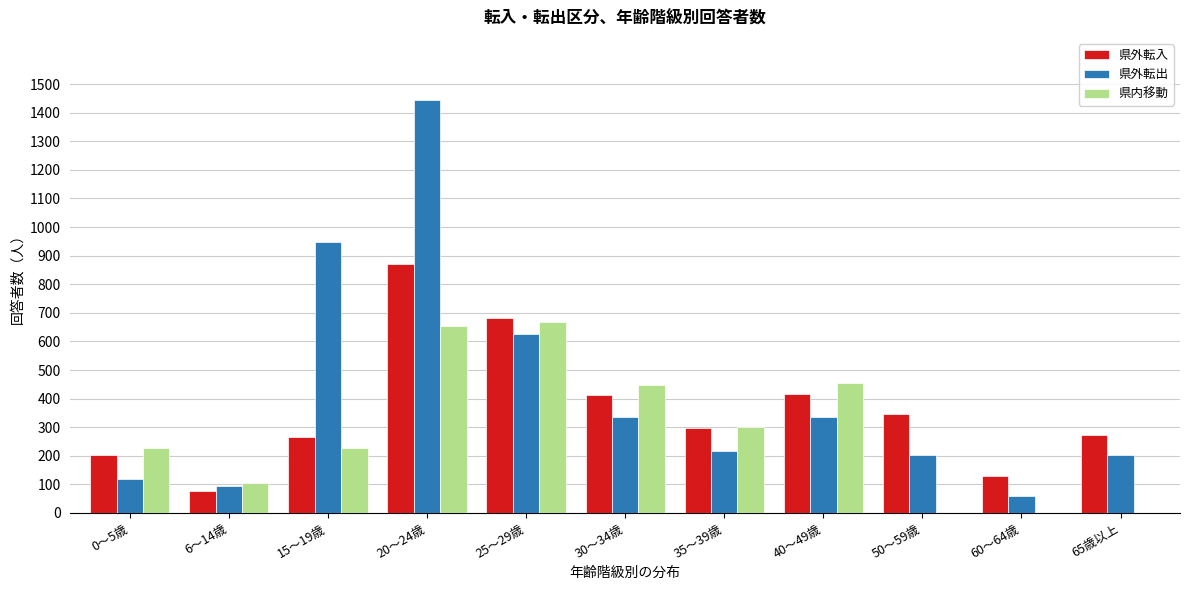

Where is 県外転出 nearest to the value 752?

25～29歳